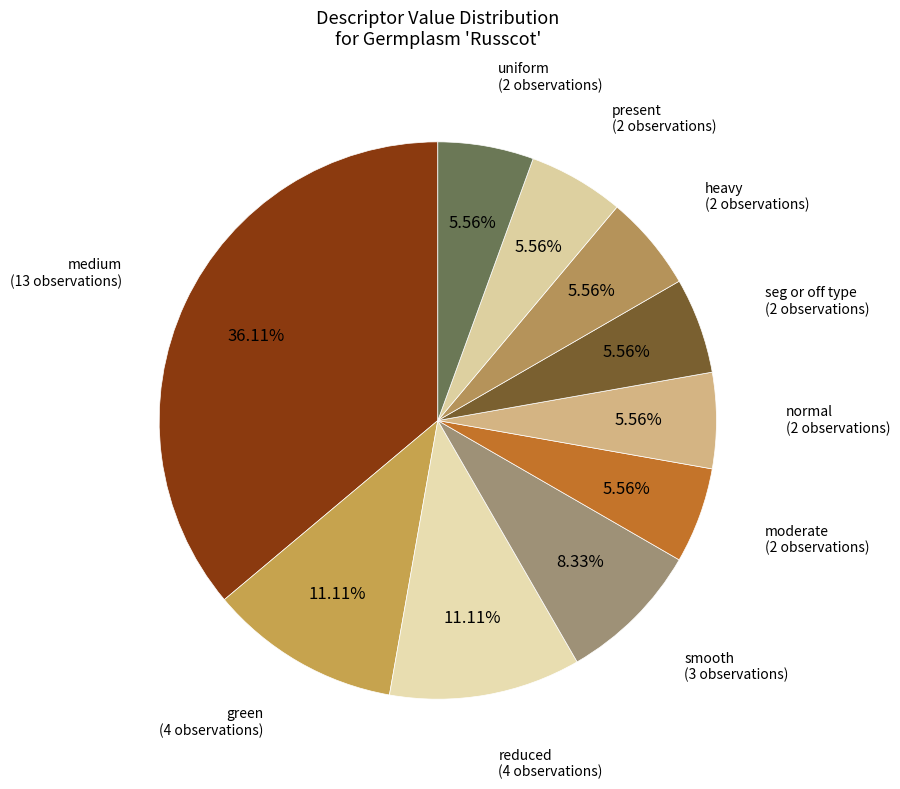

How many segments does this pie chart have?

10